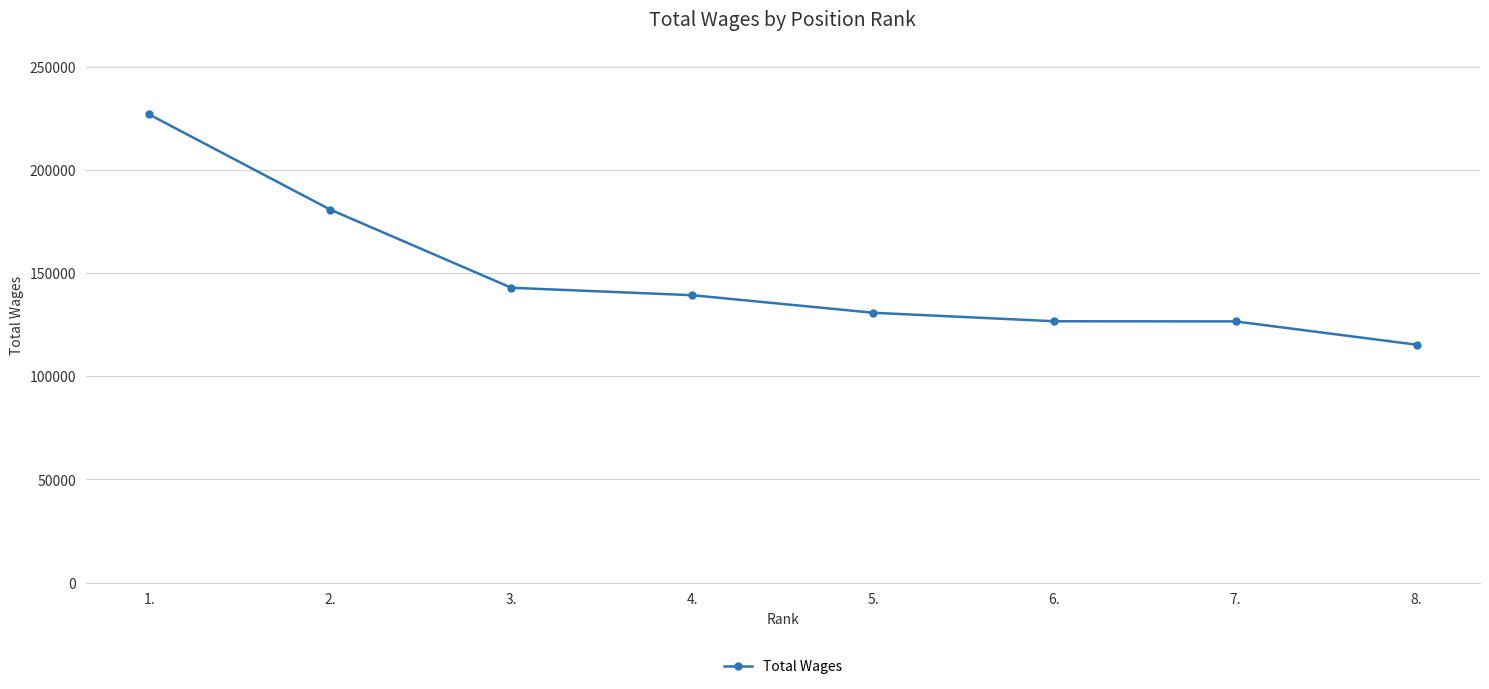

Where is the data nearest to the value 171092?

2.